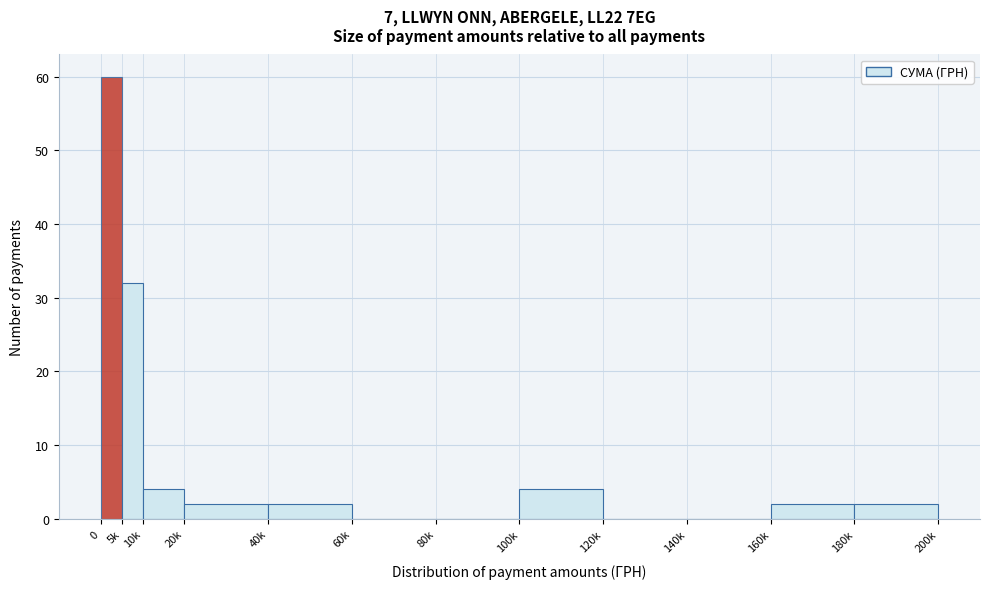

Reading left to right, what are all the values shown in this chart?

0=60	5k=32	10k=4	20k=2	40k=2	60k=0	80k=0	100k=4	120k=0	140k=0	160k=2	180k=2